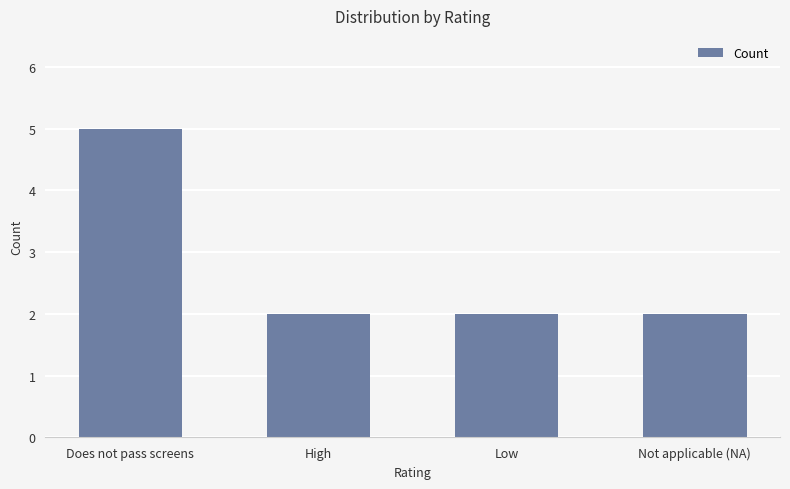

How many distinct data groups are displayed?

1